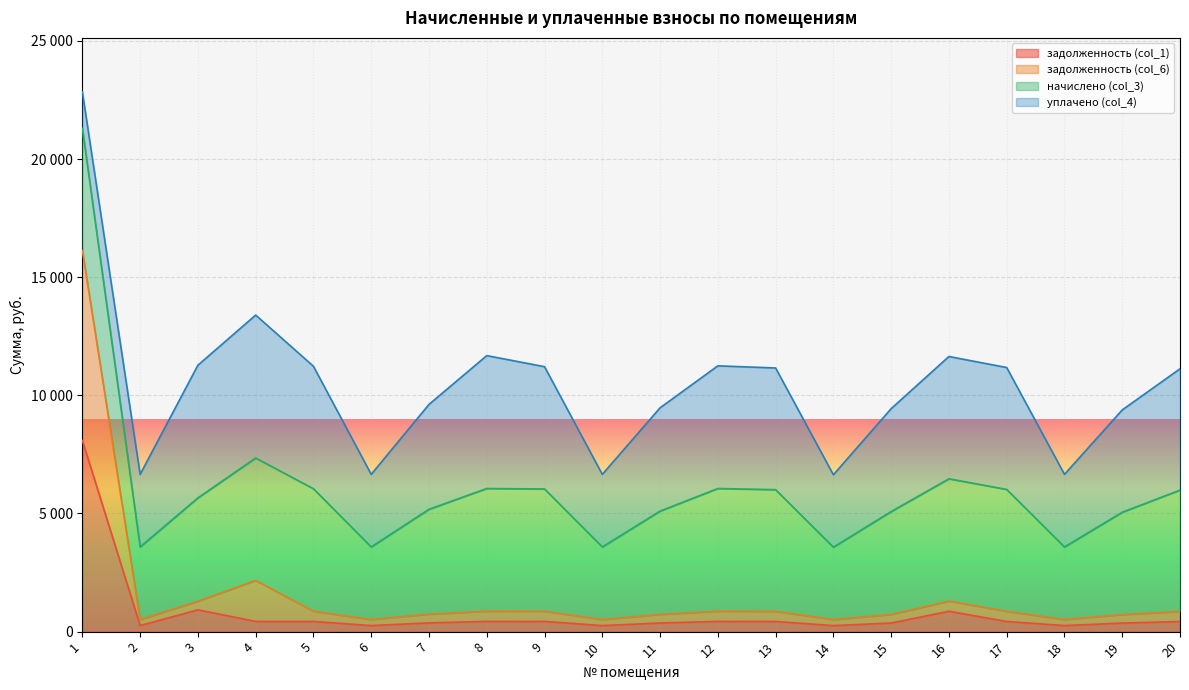

What is the sum of all задолженность (col_6) values?

32377.6